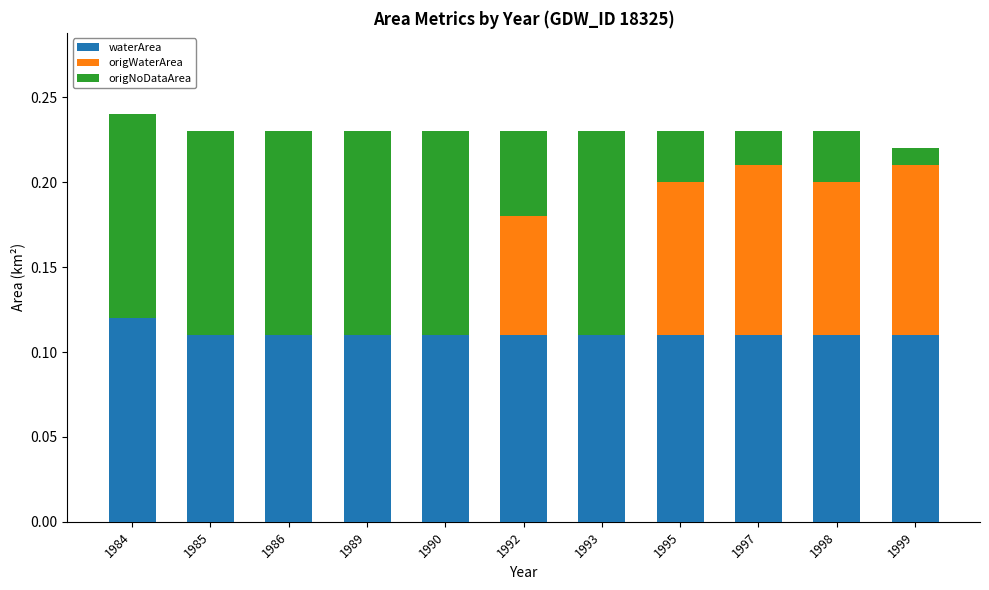

What is the sum of all waterArea values?

1.2